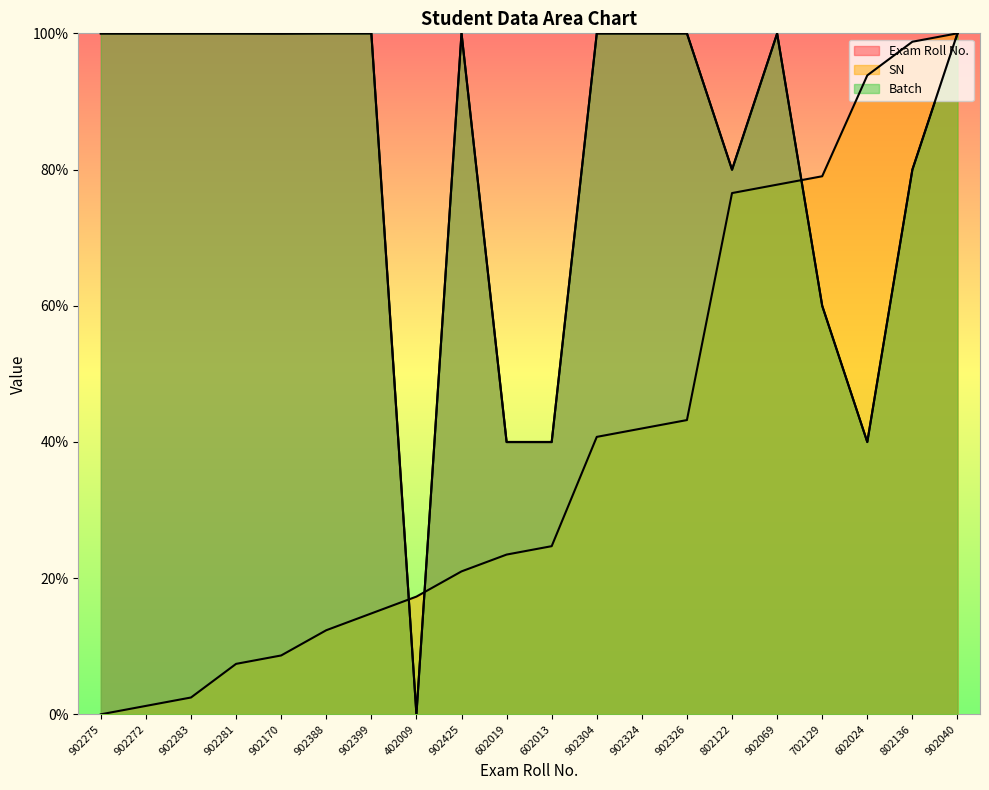

What is the difference between the maximum and minimum values in the Batch series?

100.0